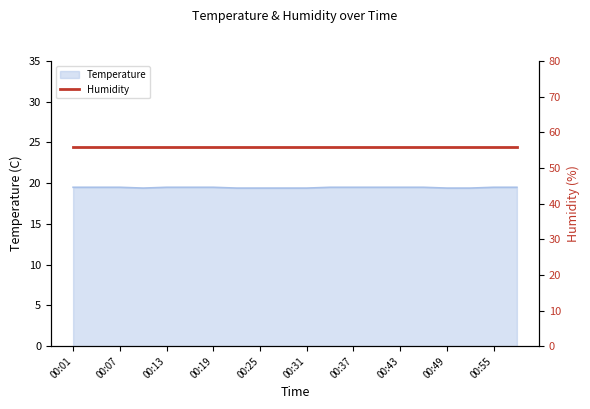

Where is the first local minimum?

00:10